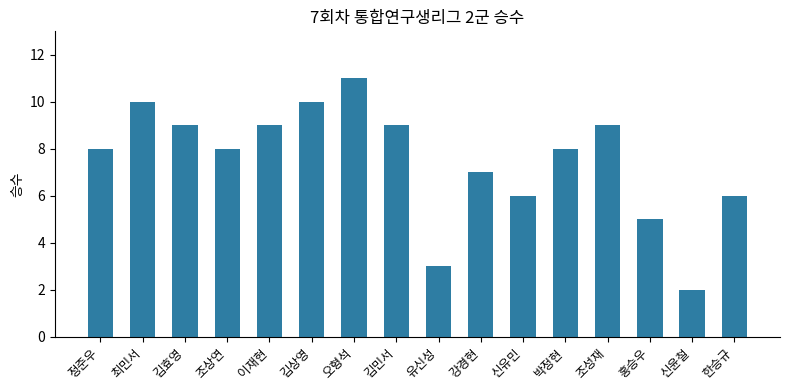

Does the chart contain any negative values?

No